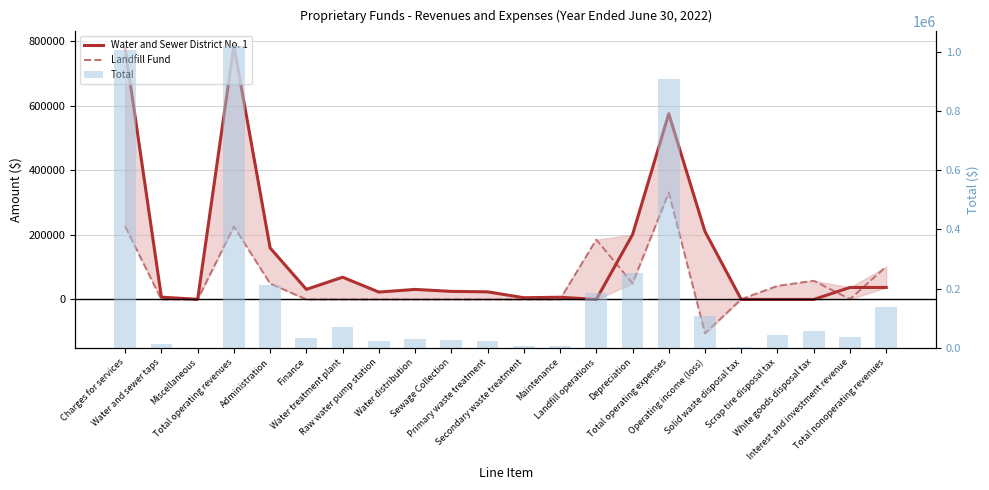

What position from the left is Maintenance?

13